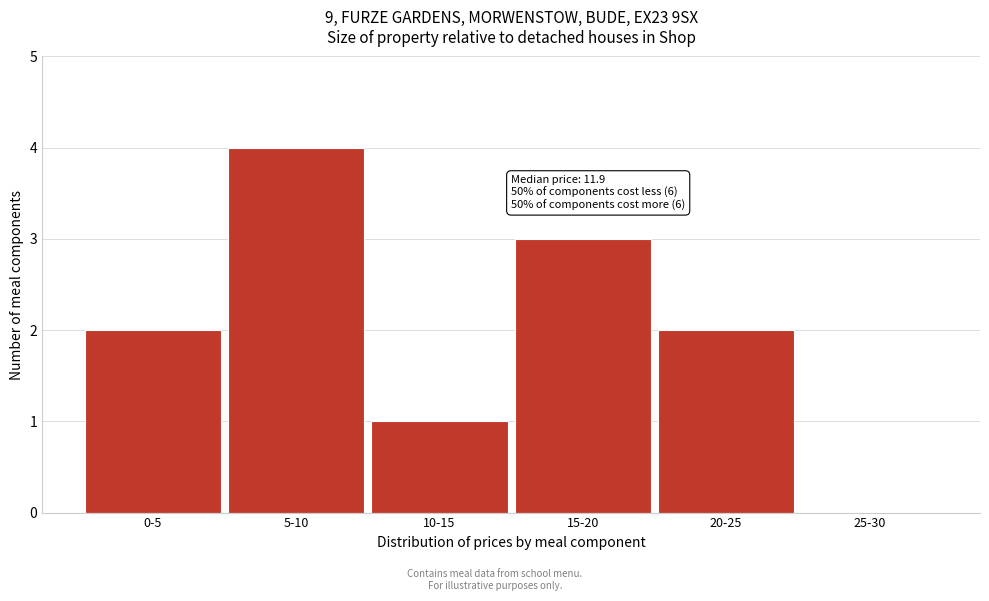

Reading left to right, list all the values displayed in this chart.

0-5=2	5-10=4	10-15=1	15-20=3	20-25=2	25-30=0